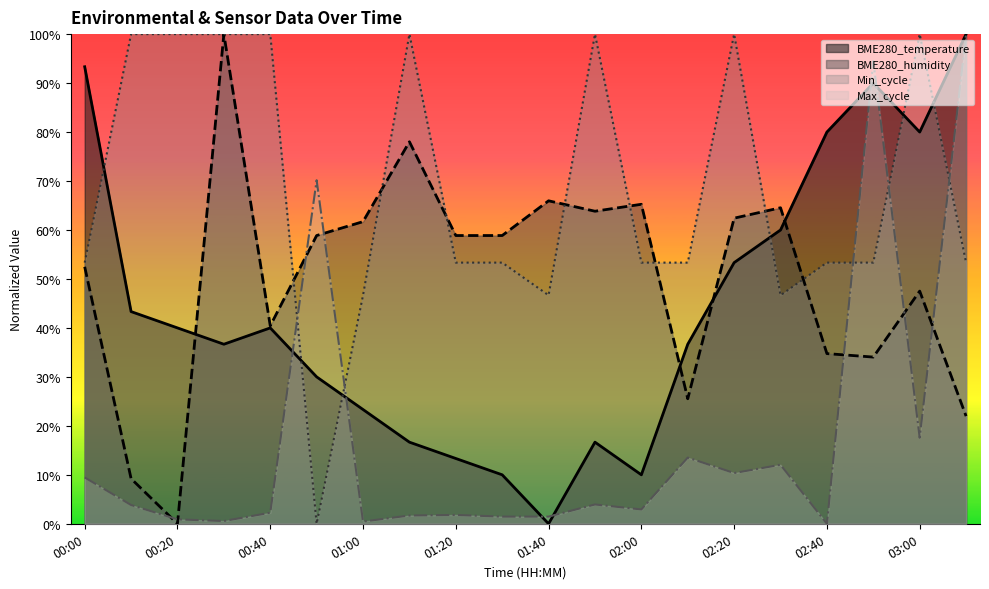

How many values in Max_cycle are above zero?

19